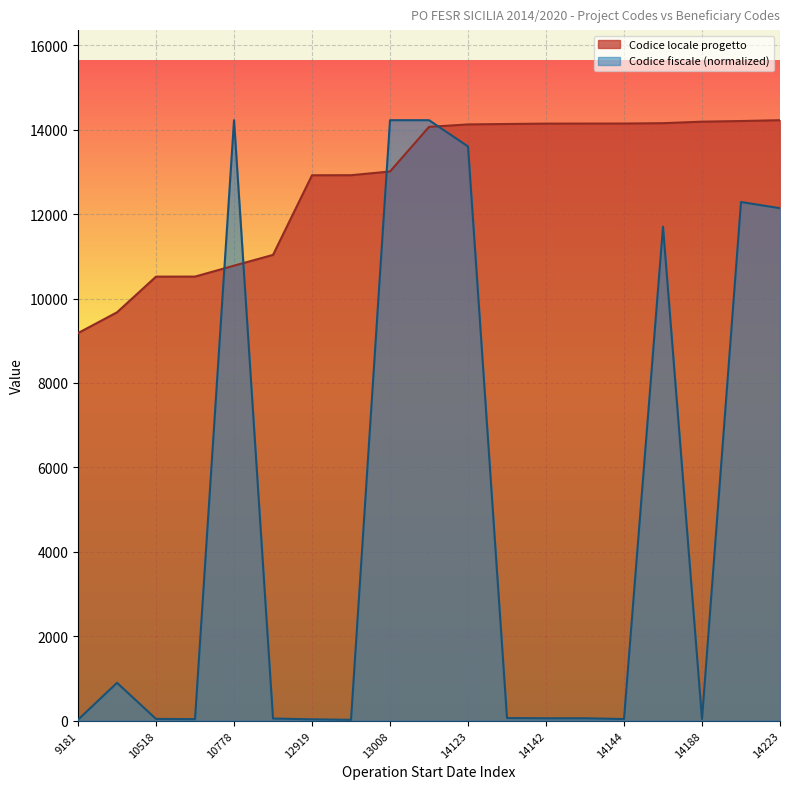

Reading left to right, transcribe all the data shown in this chart.

Codice locale progetto: 9181=9181.0	9673=9673.0	10518=10518.0	10519=10519.0	10778=10778.0	11033=11033.0	12919=12919.0	12920=12920.0	13008=13008.0	14065=14065.0	14123=14123.0	14133=14133.0	14142=14142.0	14143=14143.0	14144=14144.0	14152=14152.0	14188=14188.0	14203=14203.0	14223=14223.0
Codice fiscale Beneficiario: 9181=23.7	9673=898.2	10518=43.0	10519=37.9	10778=14223.0	11033=52.2	12919=33.7	12920=21.4	13008=14223.0	14065=14223.0	14123=13602.1	14133=63.3	14142=58.0	14143=58.0	14144=40.3	14152=11701.8	14188=40.3	14203=12285.1	14223=12139.0